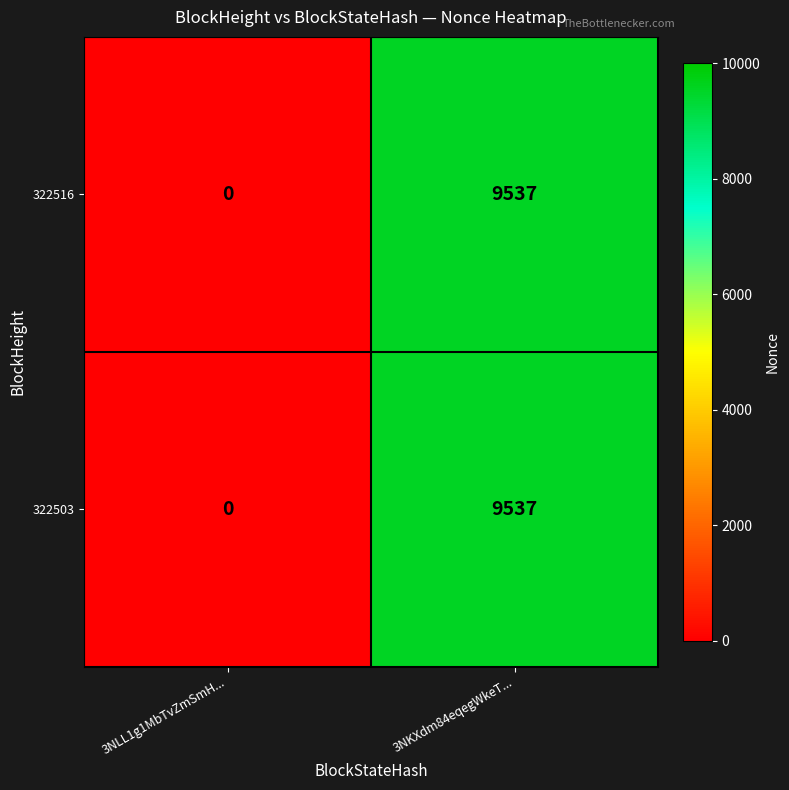

At how many categories does at least one series exceed 2743?

1